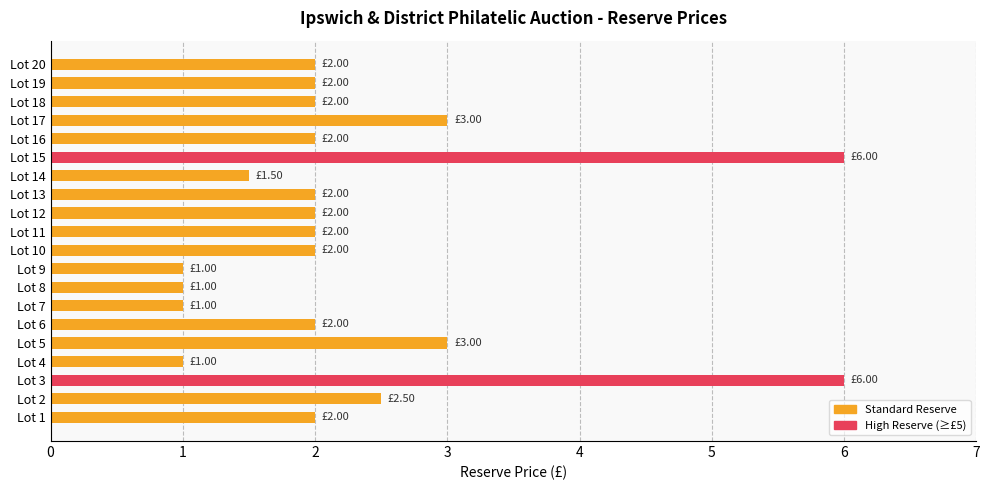

How many categories are shown in the chart?

20